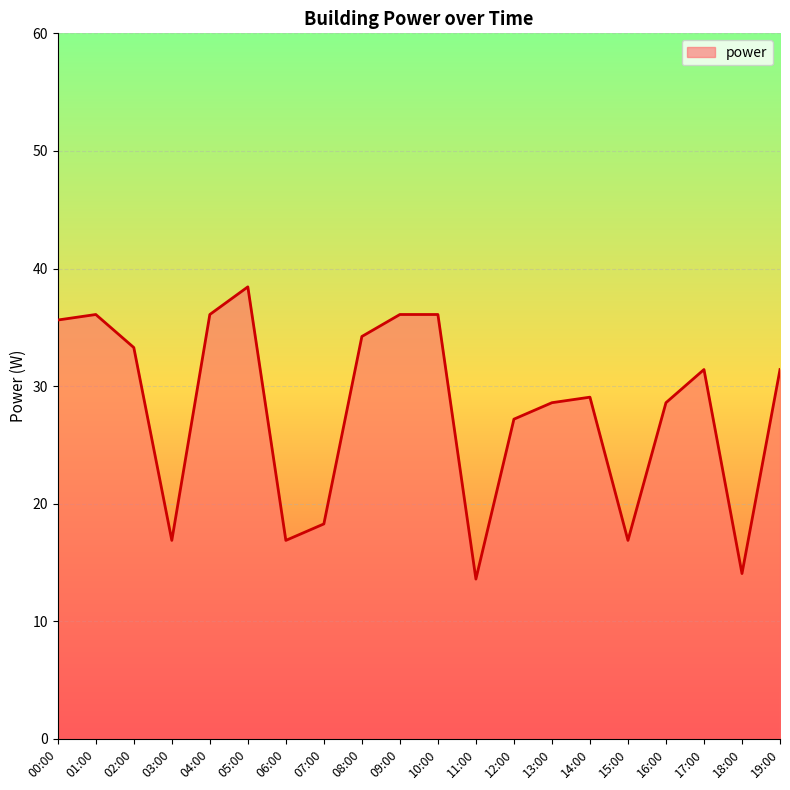

What is the approximate value at 10:00?

36.1